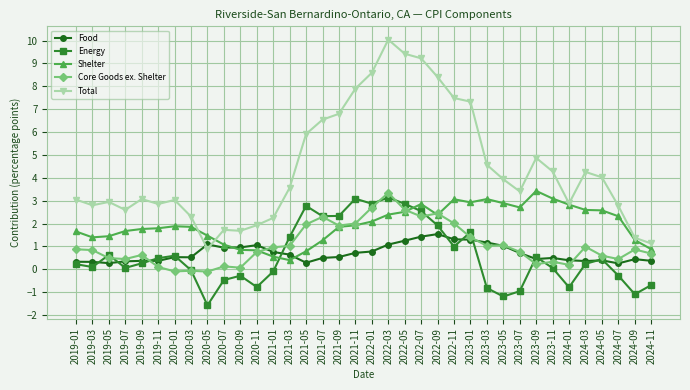

What is the label of the 17th point from the right?

2022-03